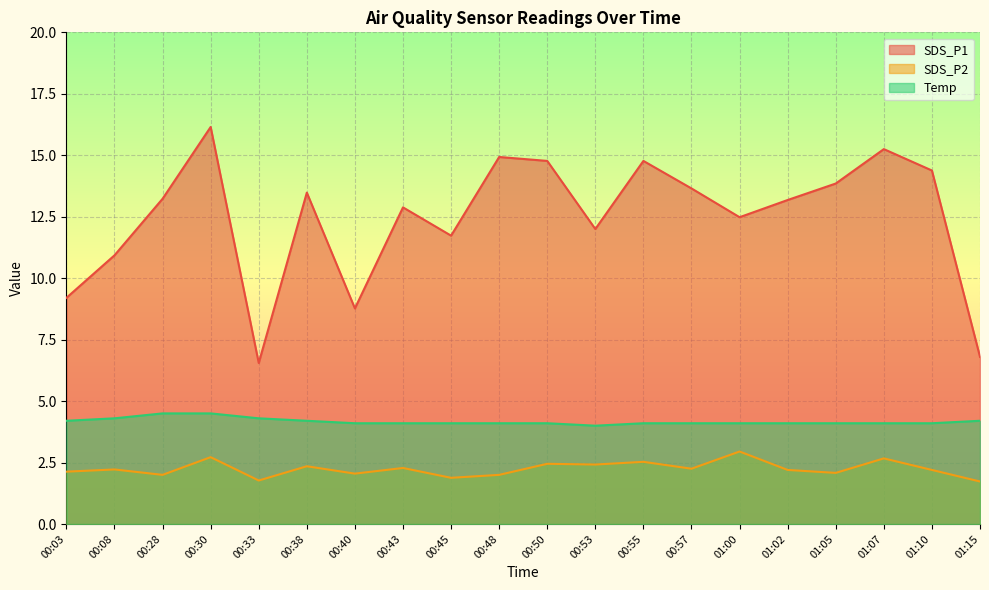

True or false: Temp and SDS_P1 intersect in this chart.

False